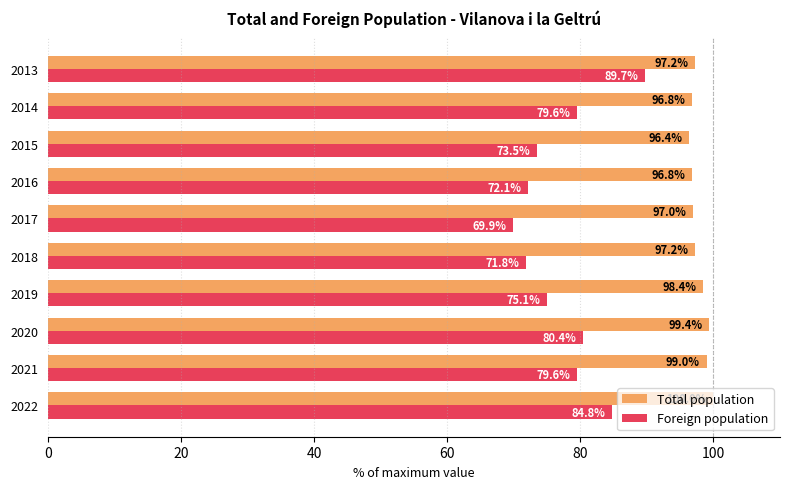

What is the difference between the highest and lowest values at 2021?

19.4